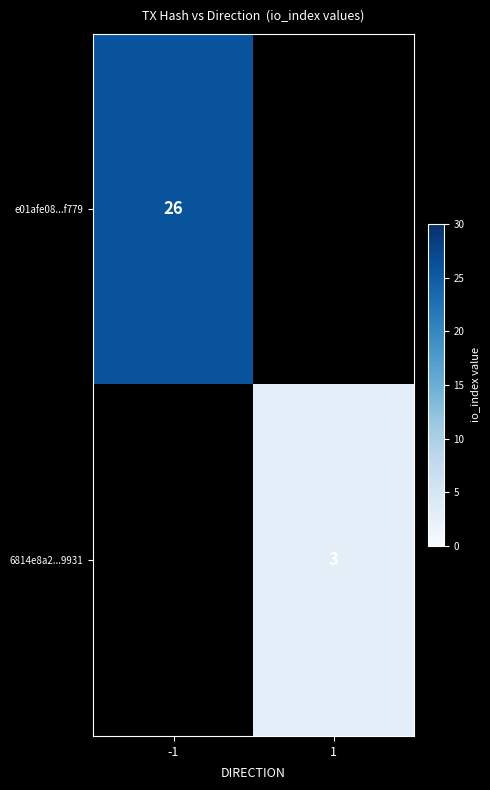

Is the value of 6814e8a2...9931 at 1 greater than the value of e01afe08...f779 at -1?

No